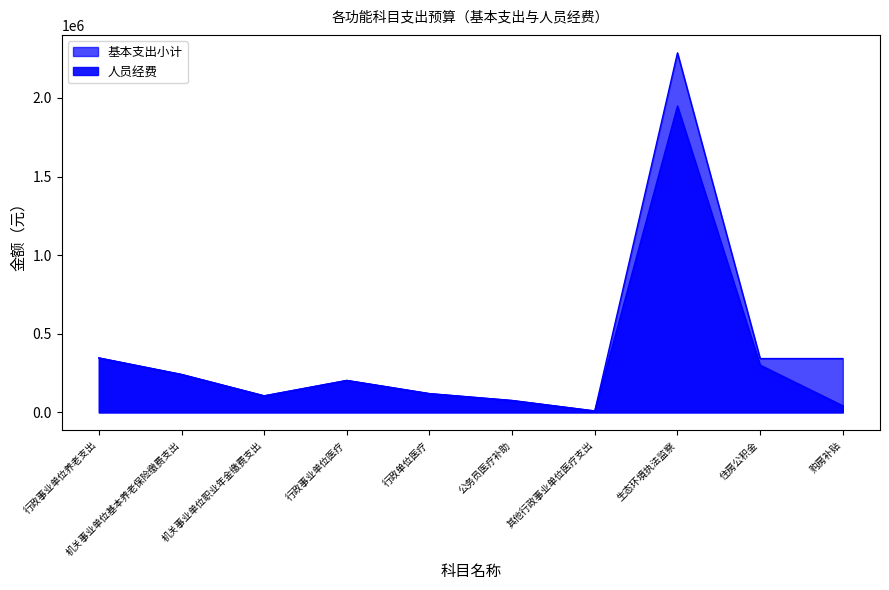

Reading left to right, what are all the values shown in this chart?

人员经费: 行政事业单位养老支出=346087.0	机关事业单位基本养老保险缴费支出=241087.0	机关事业单位职业年金缴费支出=105000.0	行政事业单位医疗=202961.0	行政单位医疗=119020.0	公务员医疗补助=75240.0	其他行政事业单位医疗支出=8701.0	生态环境执法监察=1948509.0	住房公积金=300576.0	购房补贴=41720.0
基本支出小计: 行政事业单位养老支出=346087.0	机关事业单位基本养老保险缴费支出=241087.0	机关事业单位职业年金缴费支出=105000.0	行政事业单位医疗=202961.0	行政单位医疗=119020.0	公务员医疗补助=75240.0	其他行政事业单位医疗支出=8701.0	生态环境执法监察=2287045.0	住房公积金=342296.0	购房补贴=342296.0